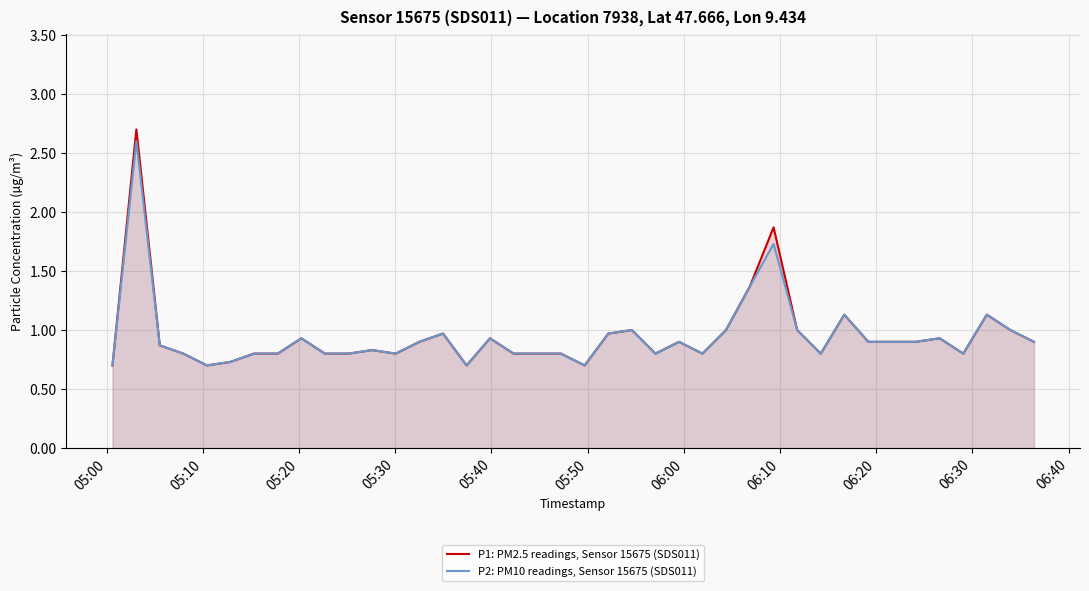

Rank the series by their maximum value, from lowest to highest.

P2: PM10 readings, Sensor 15675 (SDS011), P1: PM2.5 readings, Sensor 15675 (SDS011)